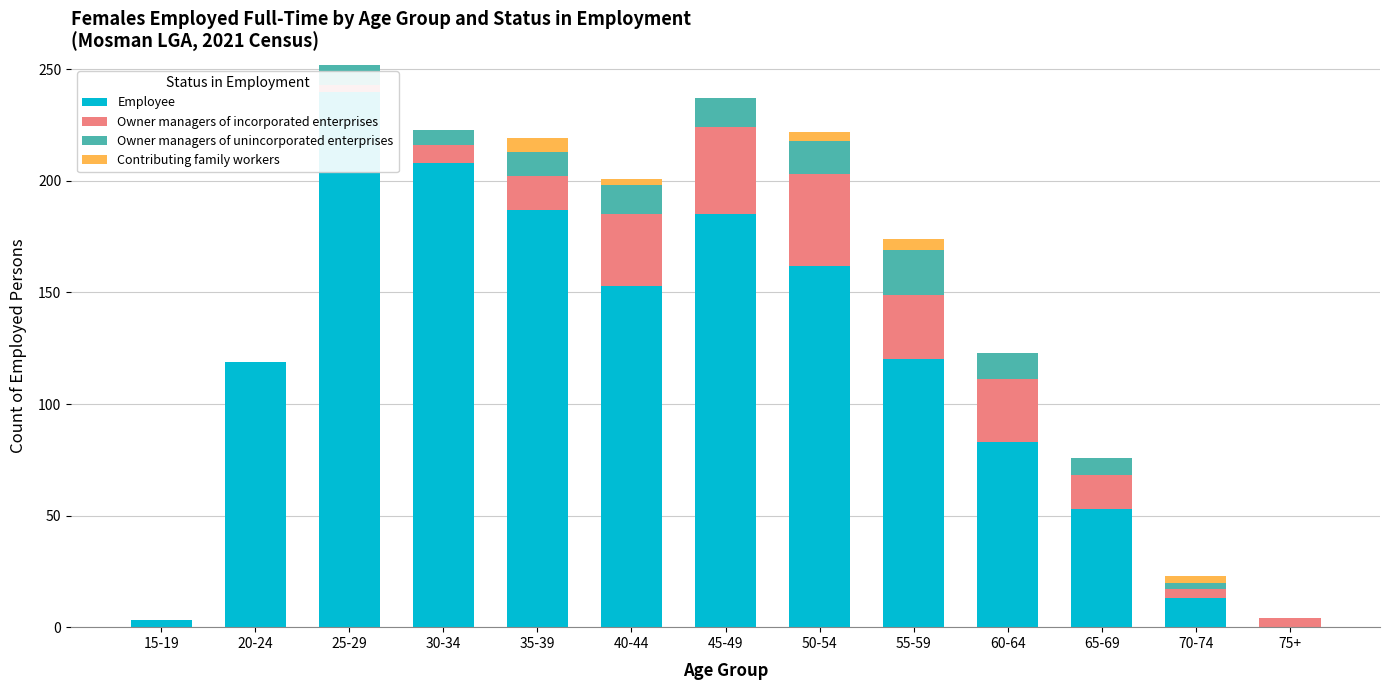

Which series has the largest total across all categories?

Employee